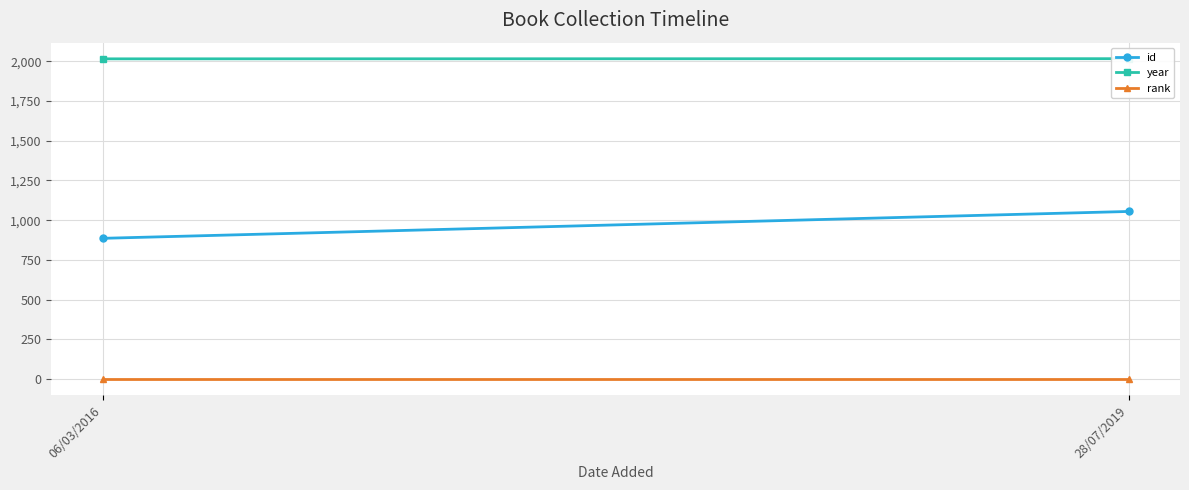

Reading right to left, extract all data points from this chart.

id: 28/07/2019=1055	06/03/2016=886
year: 28/07/2019=2016	06/03/2016=2015
rank: 28/07/2019=1	06/03/2016=1